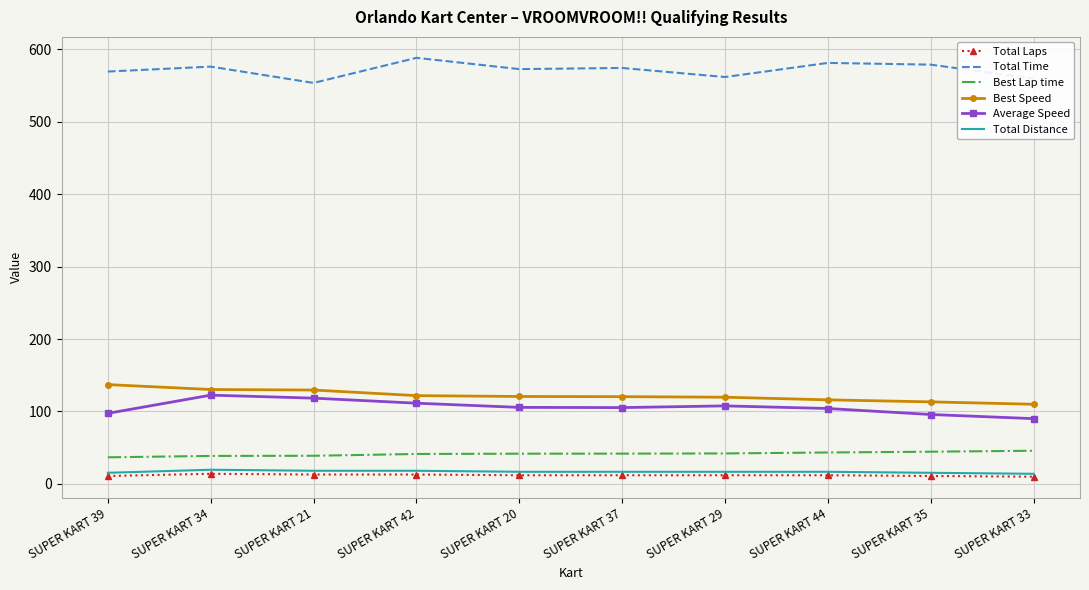

Which series has the largest total across all categories?

Total Time